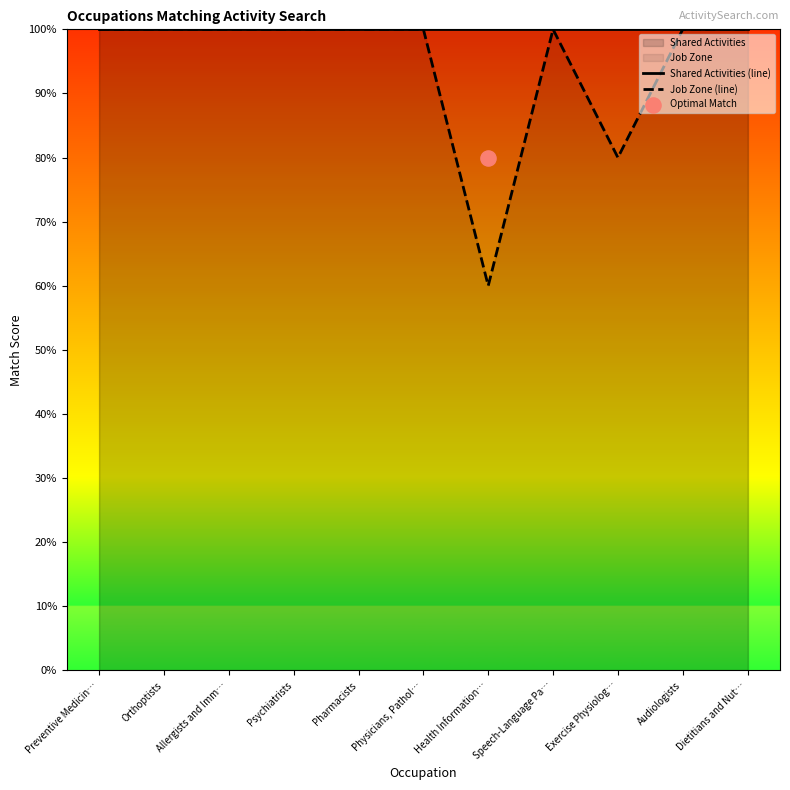

Which series contains the highest Y value?

Shared Activities (line)